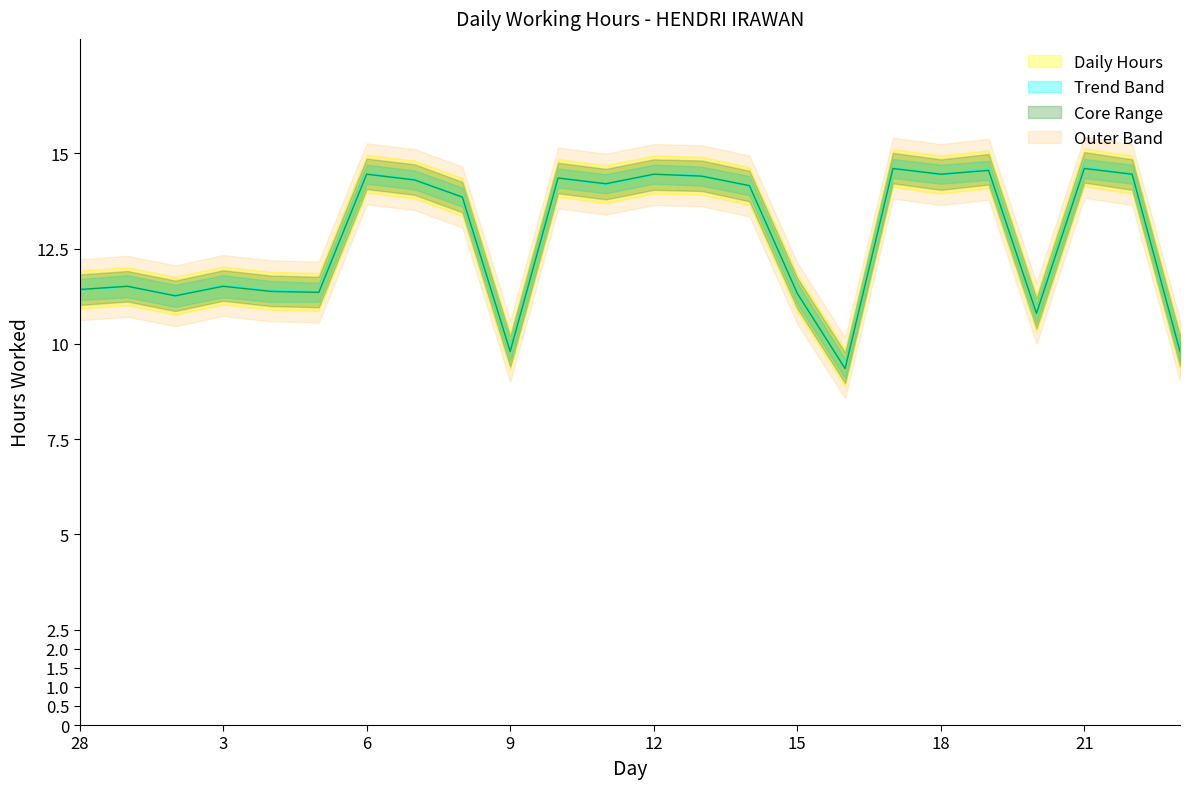

What position from the right is 18?

6